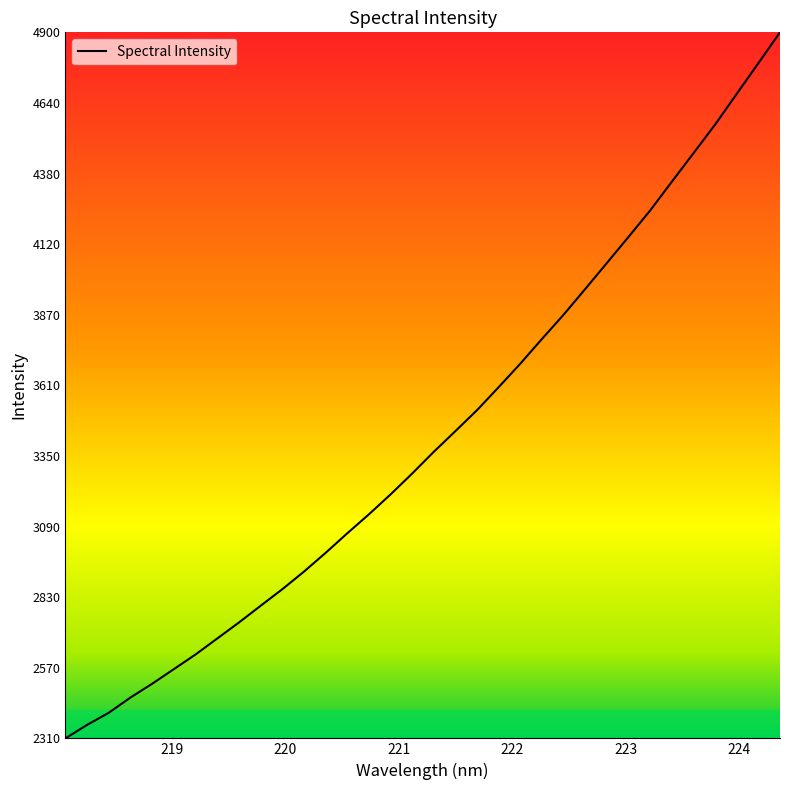

What is the greatest value displayed?

4899.6